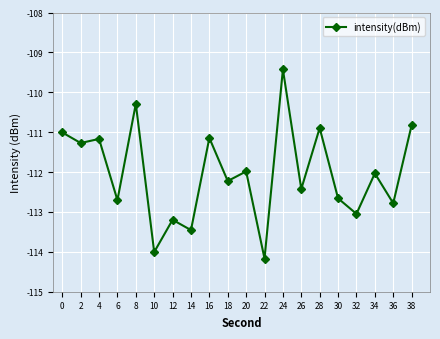

How many points are lower than both their immediate neighbors (excluding endpoints)?

9